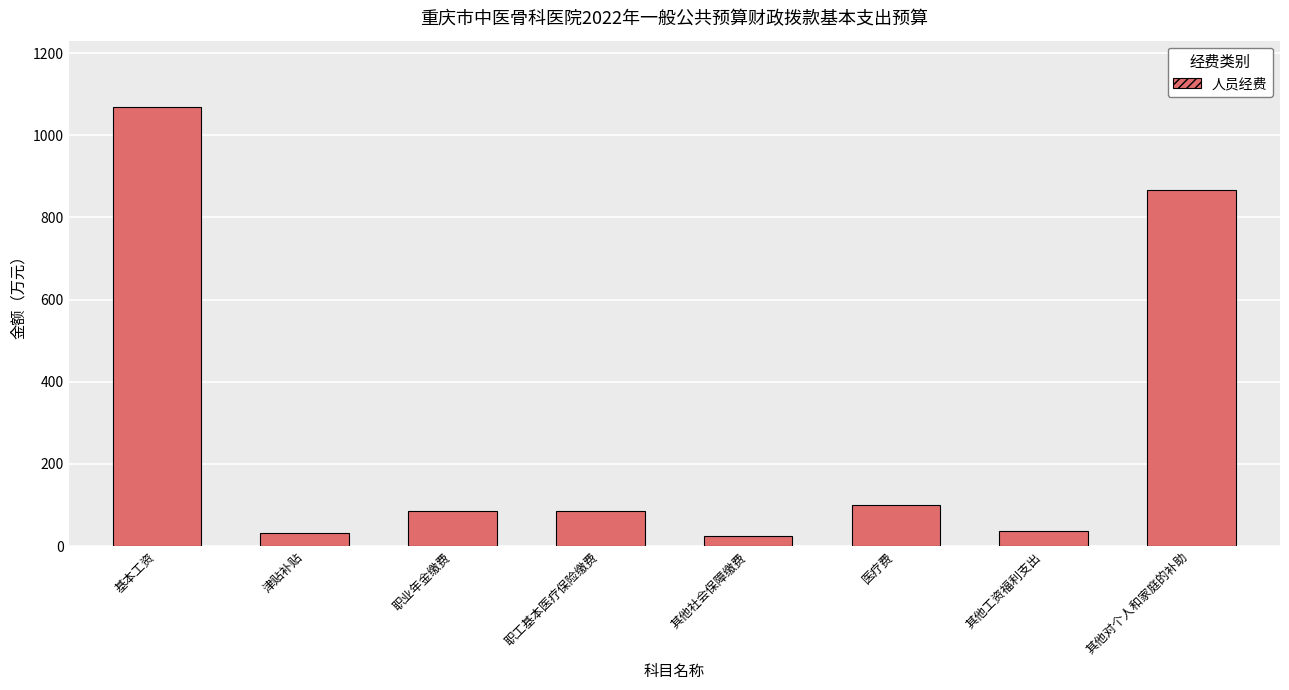

Reading left to right, what are all the values shown in this chart?

1069.7	32.5	85.6	85.6	24.6	100.5	38.0	865.7